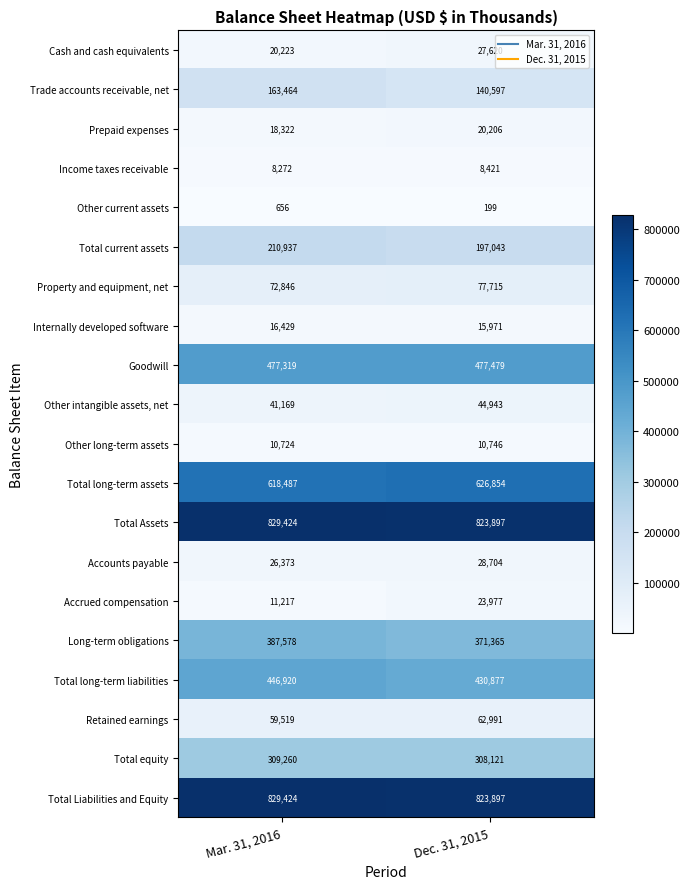

Is the value of Other intangible assets, net at Mar. 31, 2016 greater than the value of Total long-term assets at Mar. 31, 2016?

No